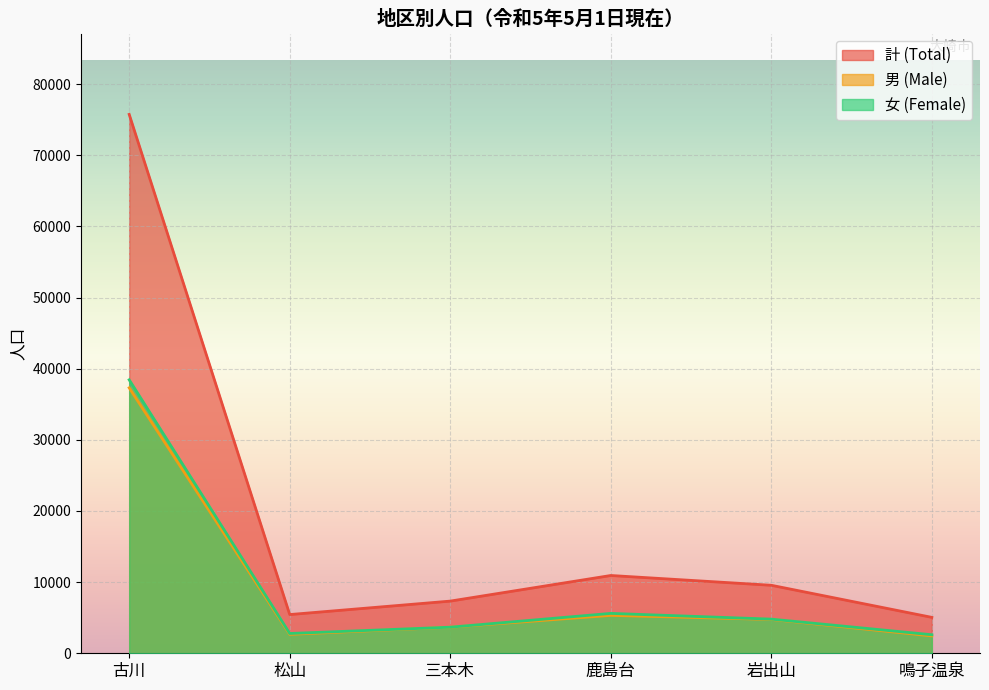

What is the label of the 3rd point from the left?

三本木